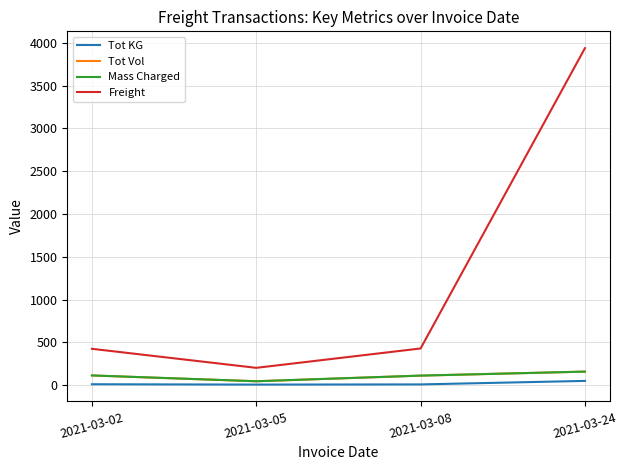

True or false: Tot KG and Mass Charged cross at least once.

False